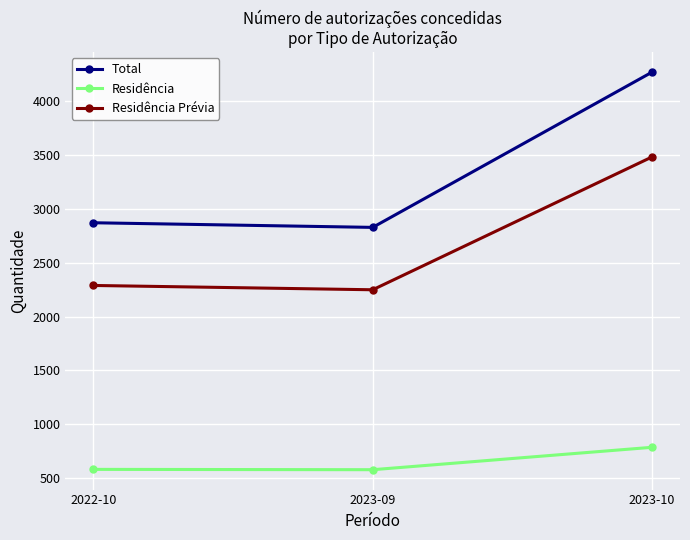

Does the chart have visible grid lines?

Yes